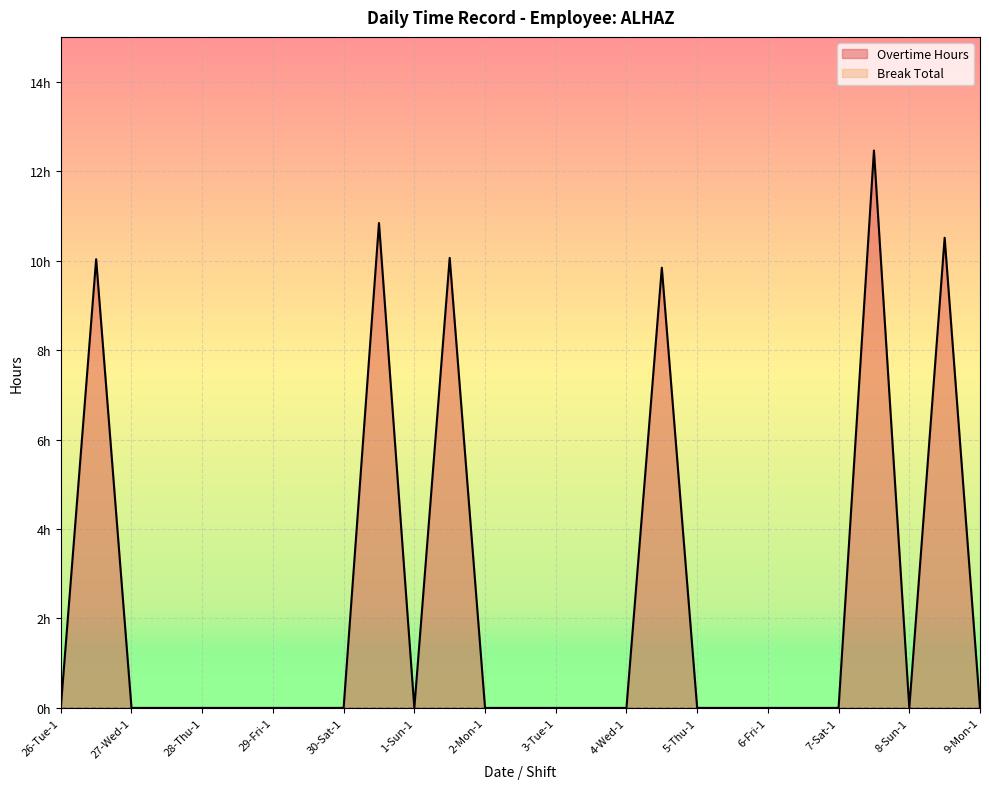

Reading left to right, list all the values displayed in this chart.

26-Tue-1=0.0	26-Tue-2=10.0	27-Wed-1=0.0	27-Wed-2=0.0	28-Thu-1=0.0	28-Thu-2=0.0	29-Fri-1=0.0	29-Fri-2=0.0	30-Sat-1=0.0	30-Sat-2=10.8	1-Sun-1=0.0	1-Sun-2=10.1	2-Mon-1=0.0	2-Mon-2=0.0	3-Tue-1=0.0	3-Tue-2=0.0	4-Wed-1=0.0	4-Wed-2=9.8	5-Thu-1=0.0	5-Thu-2=0.0	6-Fri-1=0.0	6-Fri-2=0.0	7-Sat-1=0.0	7-Sat-2=12.5	8-Sun-1=0.0	8-Sun-2=10.5	9-Mon-1=0.0